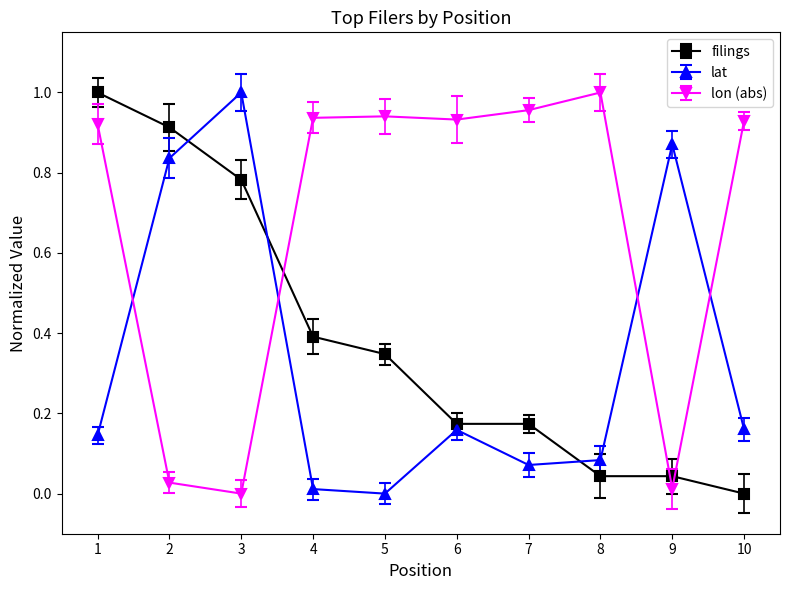

How many intersections are there between filings and lat?

3